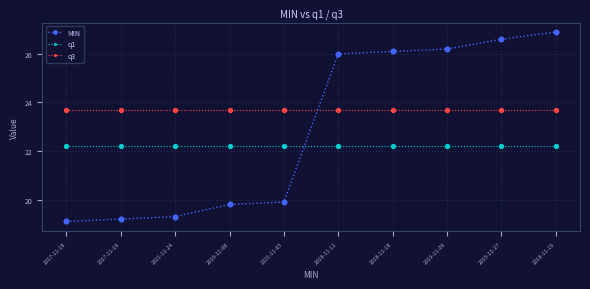

Between 2021-11-24 and 2018-11-18, which series saw the biggest shift?

MIN